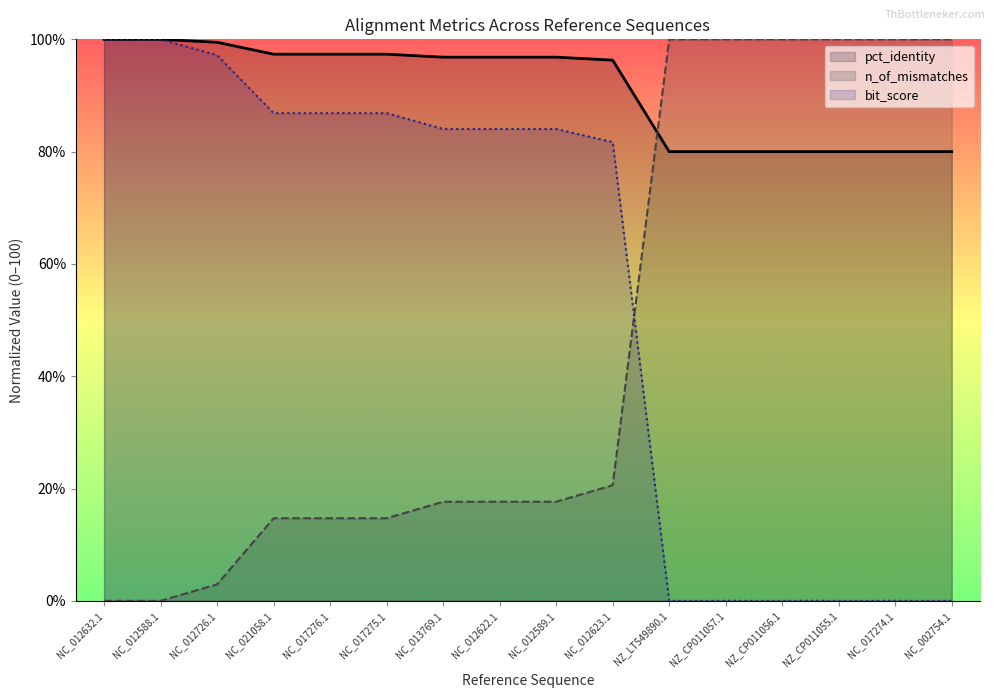

Reading left to right, transcribe all the data shown in this chart.

pct_identity: NC_012632.1=100.0	NC_012588.1=100.0	NC_012726.1=99.5	NC_021058.1=97.4	NC_017276.1=97.4	NC_017275.1=97.4	NC_013769.1=96.8	NC_012622.1=96.8	NC_012589.1=96.8	NC_012623.1=96.3	NZ_LT549890.1=80.0	NZ_CP011057.1=80.0	NZ_CP011056.1=80.0	NZ_CP011055.1=80.0	NC_017274.1=80.0	NC_002754.1=80.0
n_of_mismatches: NC_012632.1=0.0	NC_012588.1=0.0	NC_012726.1=2.9	NC_021058.1=14.7	NC_017276.1=14.7	NC_017275.1=14.7	NC_013769.1=17.6	NC_012622.1=17.6	NC_012589.1=17.6	NC_012623.1=20.6	NZ_LT549890.1=100.0	NZ_CP011057.1=100.0	NZ_CP011056.1=100.0	NZ_CP011055.1=100.0	NC_017274.1=100.0	NC_002754.1=100.0
bit_score: NC_012632.1=100.0	NC_012588.1=100.0	NC_012726.1=97.2	NC_021058.1=86.9	NC_017276.1=86.9	NC_017275.1=86.9	NC_013769.1=84.0	NC_012622.1=84.0	NC_012589.1=84.0	NC_012623.1=81.7	NZ_LT549890.1=0.0	NZ_CP011057.1=0.0	NZ_CP011056.1=0.0	NZ_CP011055.1=0.0	NC_017274.1=0.0	NC_002754.1=0.0